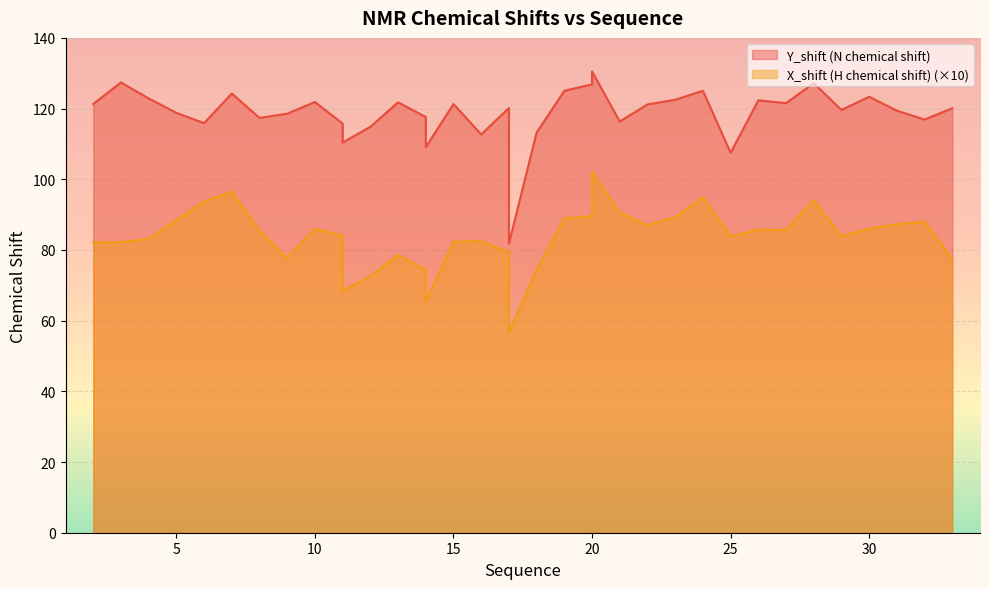

Reading right to left, list all the values displayed in this chart.

Y_shift (N chemical shift): 33=120.1	32=116.9	31=119.4	30=123.3	29=119.6	28=127.2	27=121.5	26=122.3	25=107.5	24=125.0	23=122.5	22=121.2	21=116.3	20=130.5	20=126.9	19=125.0	18=113.2	17=81.8	17=81.8	17=81.8	17=120.2	16=112.7	15=121.3	14=109.1	14=109.1	14=117.6	13=121.8	12=114.8	11=110.4	11=110.4	11=115.8	10=121.9	9=118.6	8=117.4	7=124.3	6=115.9	5=118.8	4=122.9	3=127.4	2=121.3
X_shift (H chemical shift): 33=77.3	32=88.0	31=87.3	30=86.0	29=83.9	28=94.1	27=85.7	26=85.7	25=83.9	24=94.9	23=89.3	22=87.0	21=90.6	20=102.1	20=89.6	19=88.9	18=74.4	17=56.6	17=56.6	17=56.6	17=79.3	16=82.5	15=82.3	14=65.4	14=74.2	14=74.3	13=78.6	12=72.6	11=68.4	11=75.1	11=84.0	10=86.0	9=77.8	8=85.4	7=96.5	6=93.7	5=88.5	4=83.1	3=82.2	2=82.1